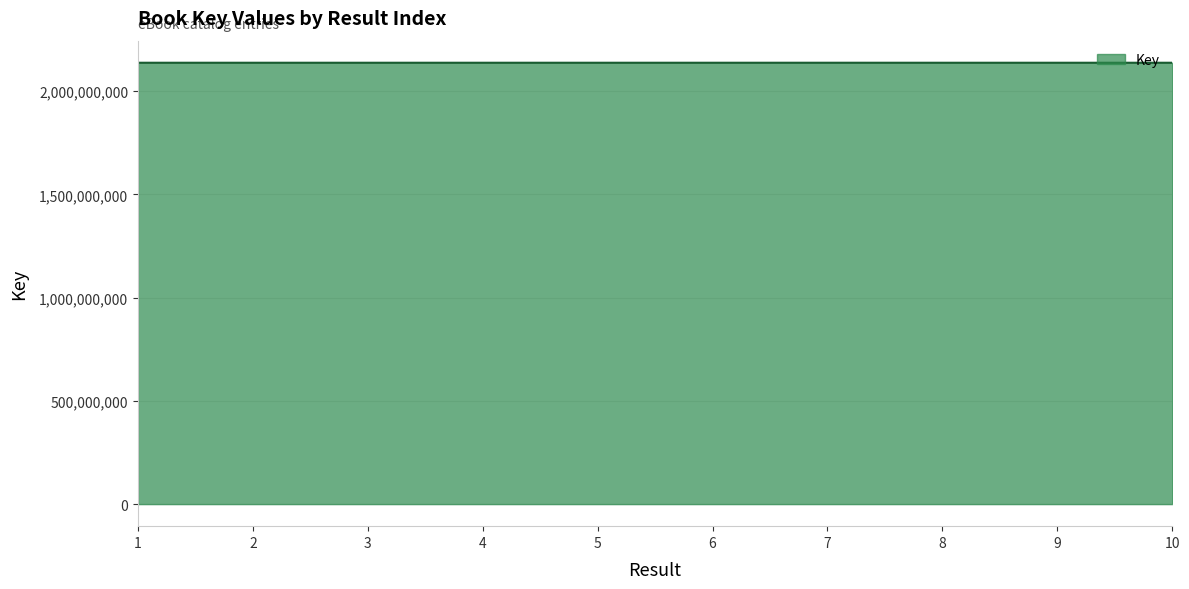

What is the smallest value displayed?

2137677694